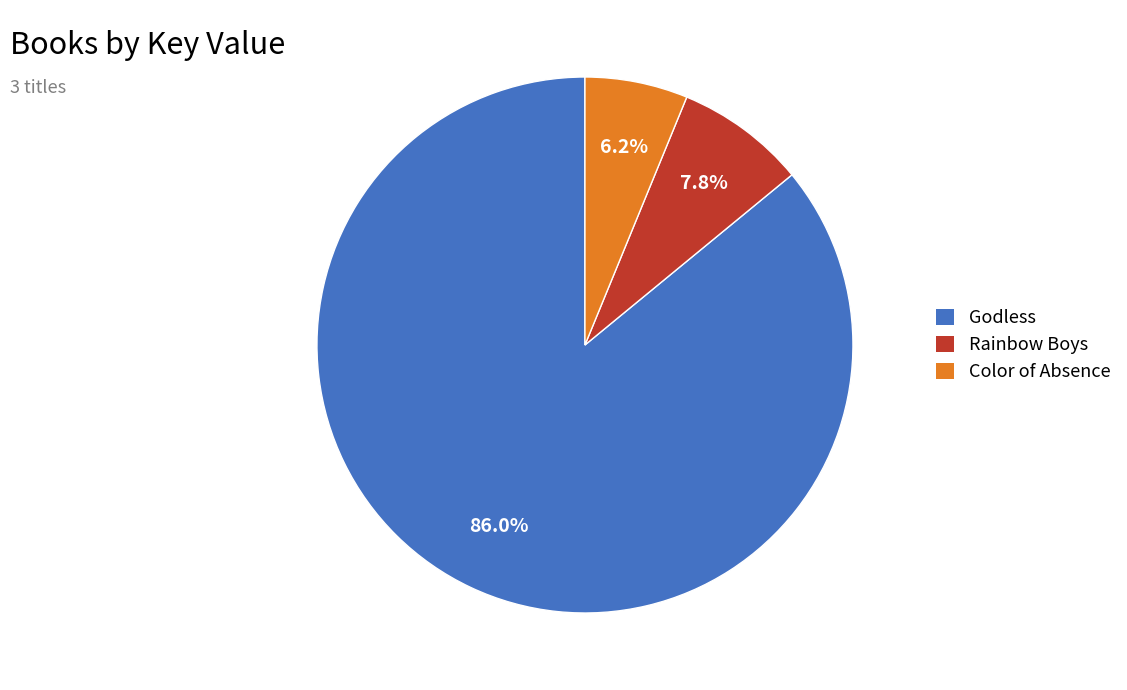

Approximately how many times larger is the value at Color of Absence compared to Rainbow Boys?

0.8